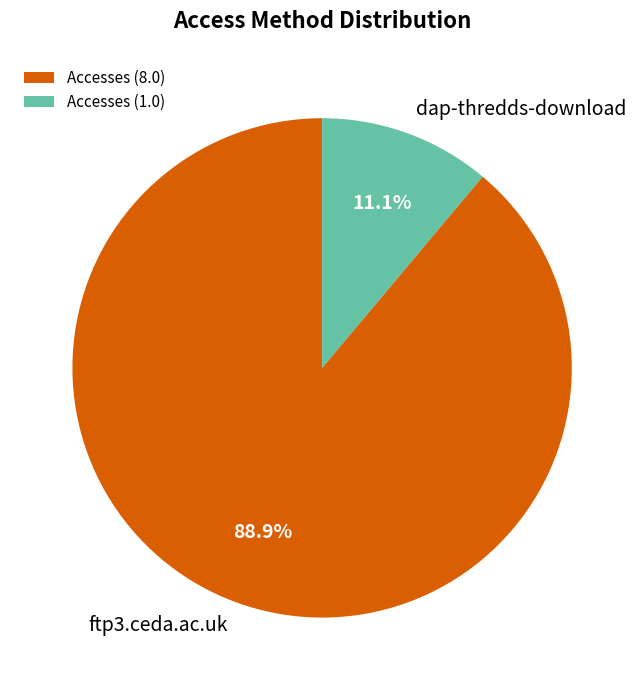

Which category accounts for the majority?

ftp3.ceda.ac.uk